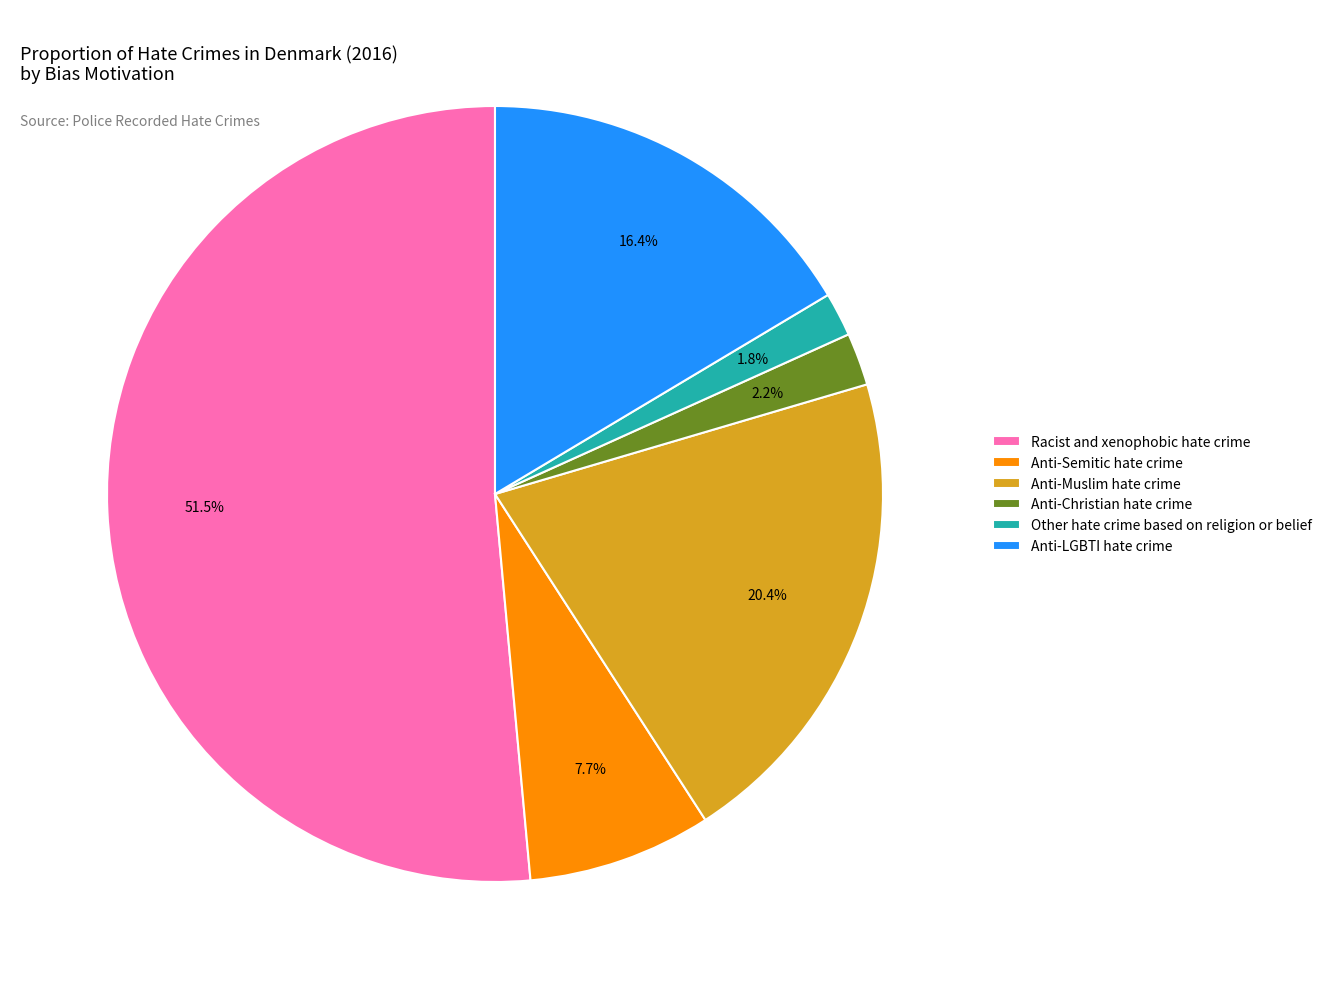

What is the ratio of the value at Anti-LGBTI hate crime to the value at Anti-Muslim hate crime?

0.8